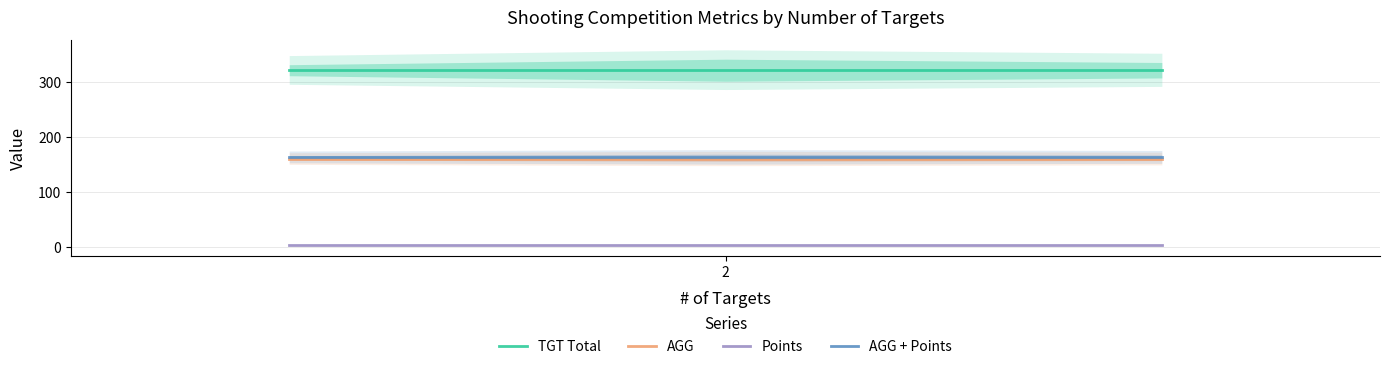

What is the lowest value of the TGT Total series?

321.0